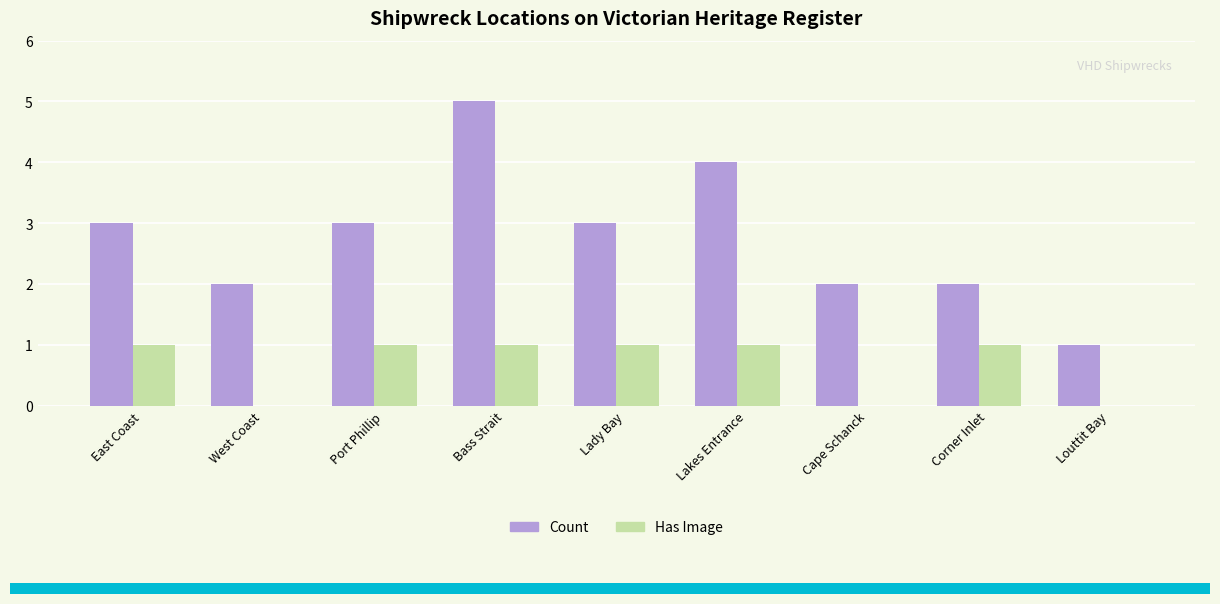

What is the highest value of the Count series?

5